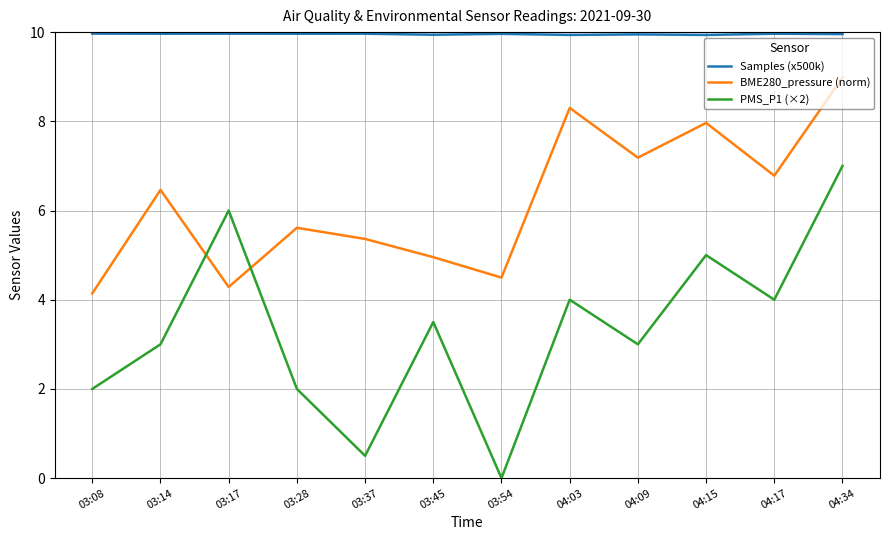

What is the difference between the highest and lowest values at 03:54?

10.0